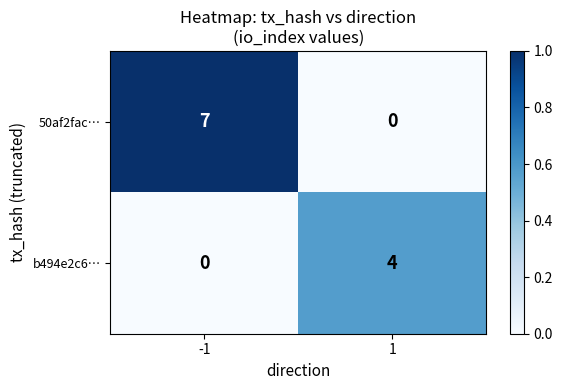

Which series has the widest spread of values?

50af2fac…